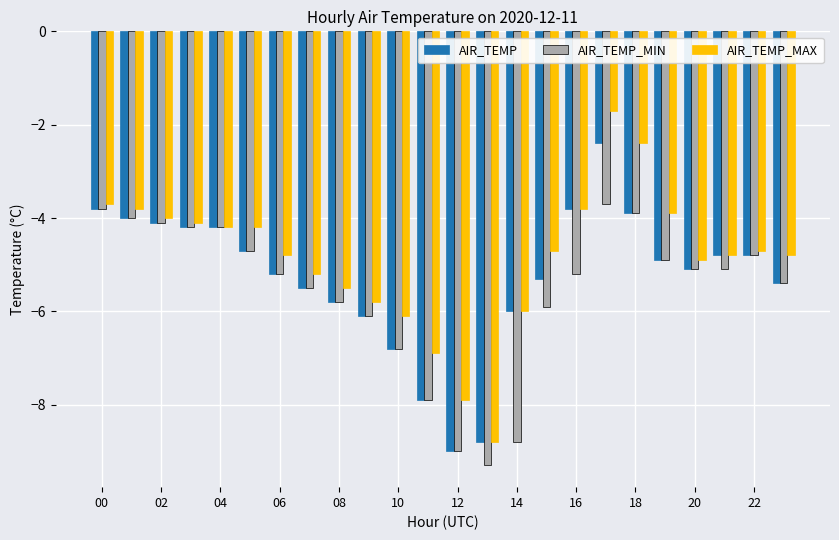

What is the minimum value for AIR_TEMP?

-9.0